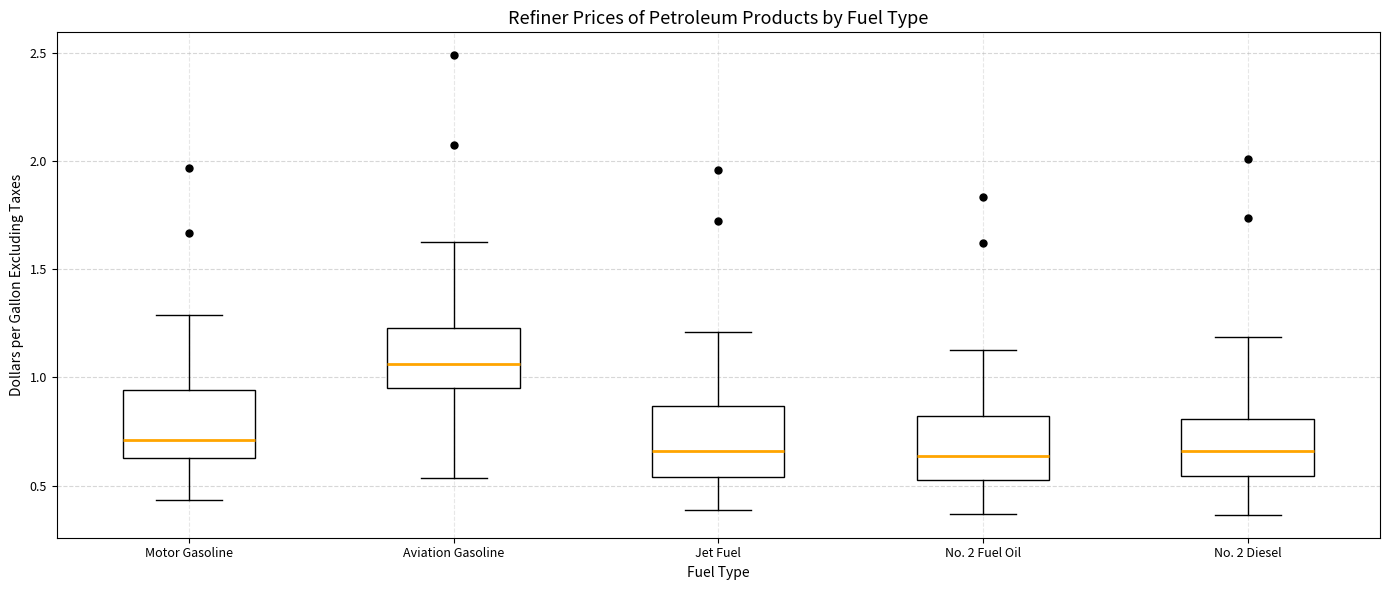

Where does the median line of the box for Motor Gasoline sit on the y-axis? The values are not printed on the chart, so give them approximately, as read against the axis.

0.70